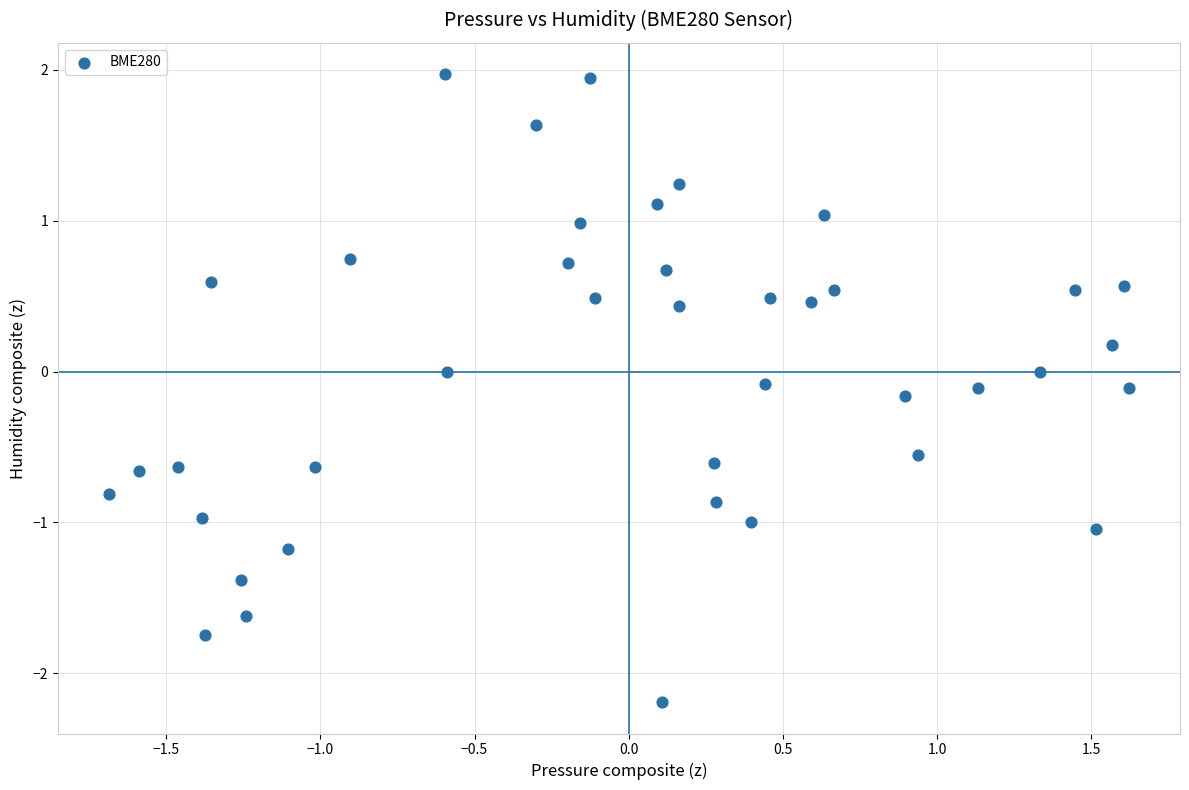

What is the range of Y values (max minus min)?

4.2